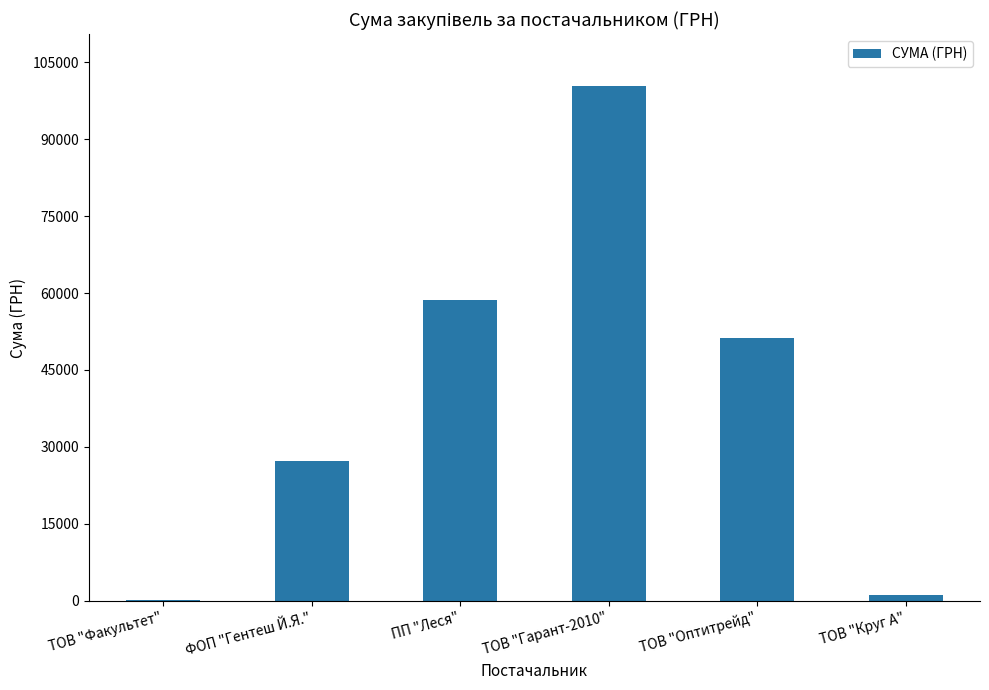

The chart shows a value of 20306.7 at ПП "Леся". True or false?

False